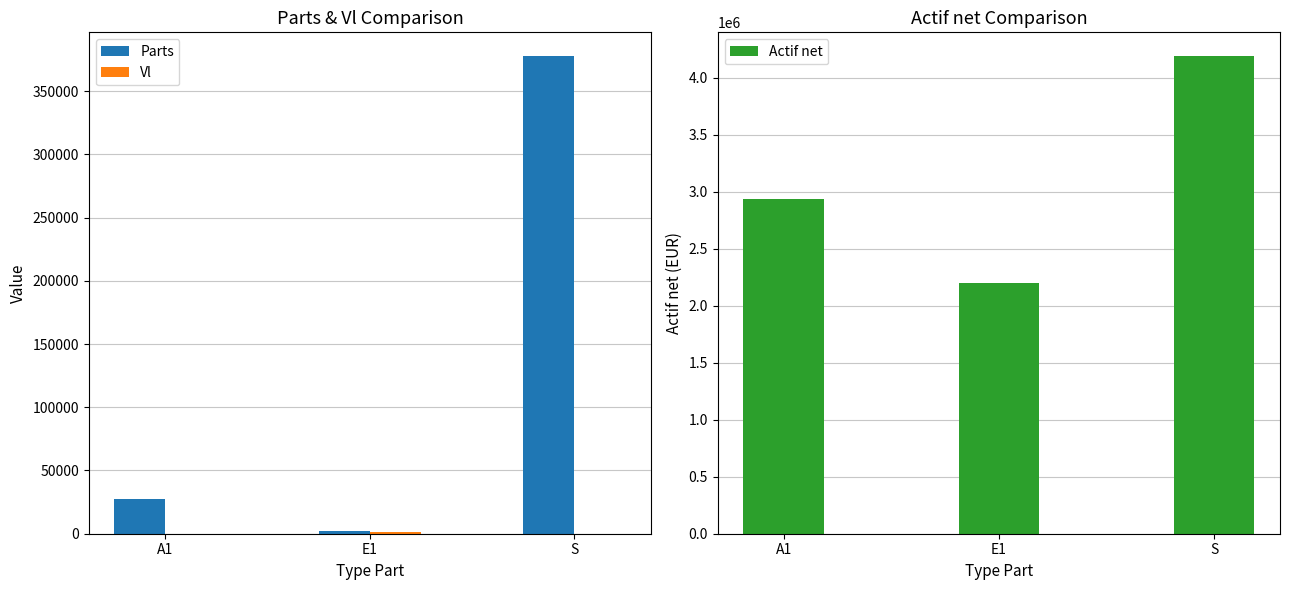

How many distinct data groups are displayed?

3